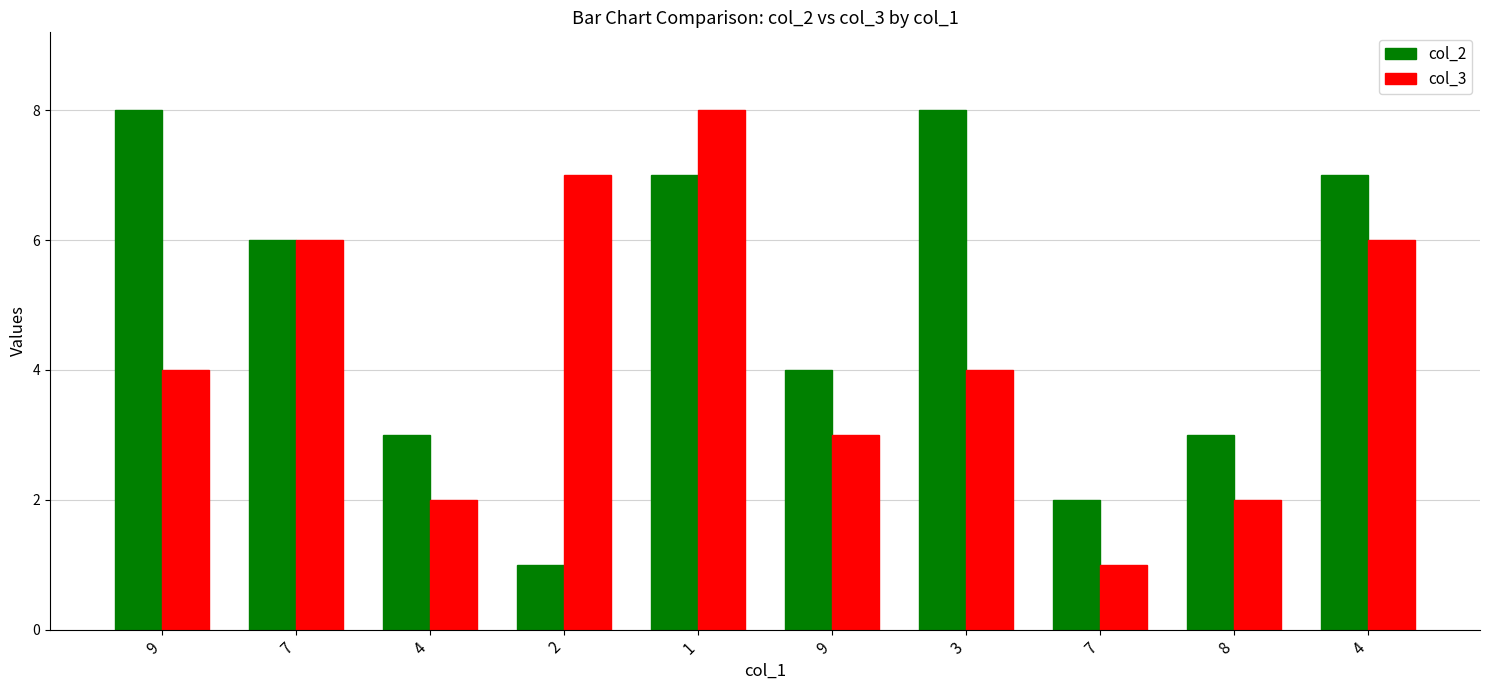

Is the value of col_3 at 4 greater than the value of col_2 at 9?

No